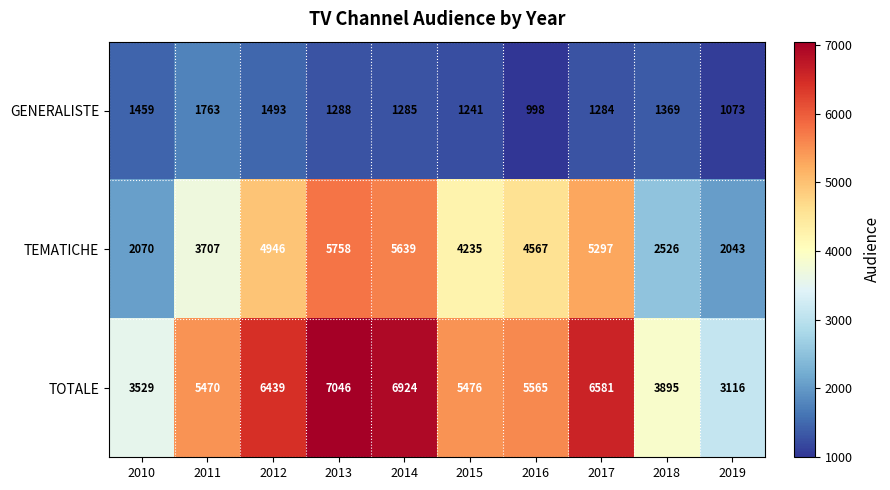

The GENERALISTE series shows 1136 at 2011. True or false?

False